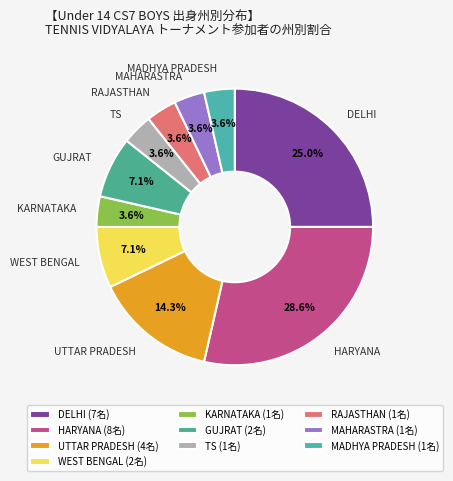

Combined, what portion of the pie is KARNATAKA and GUJRAT?

10.7%